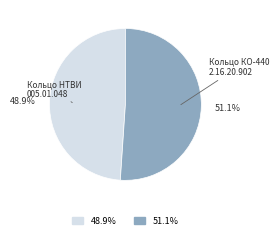

Does any single category account for the majority?

Yes